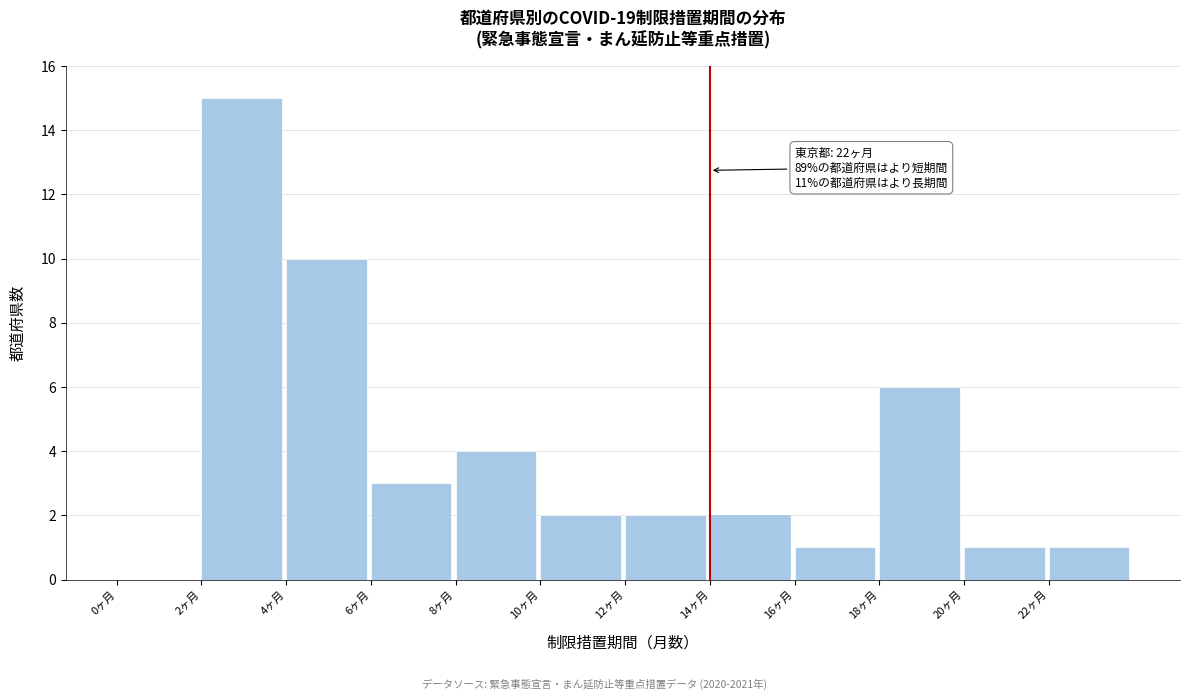

Over which range of the x-axis is the bar tallest?

2 to 4